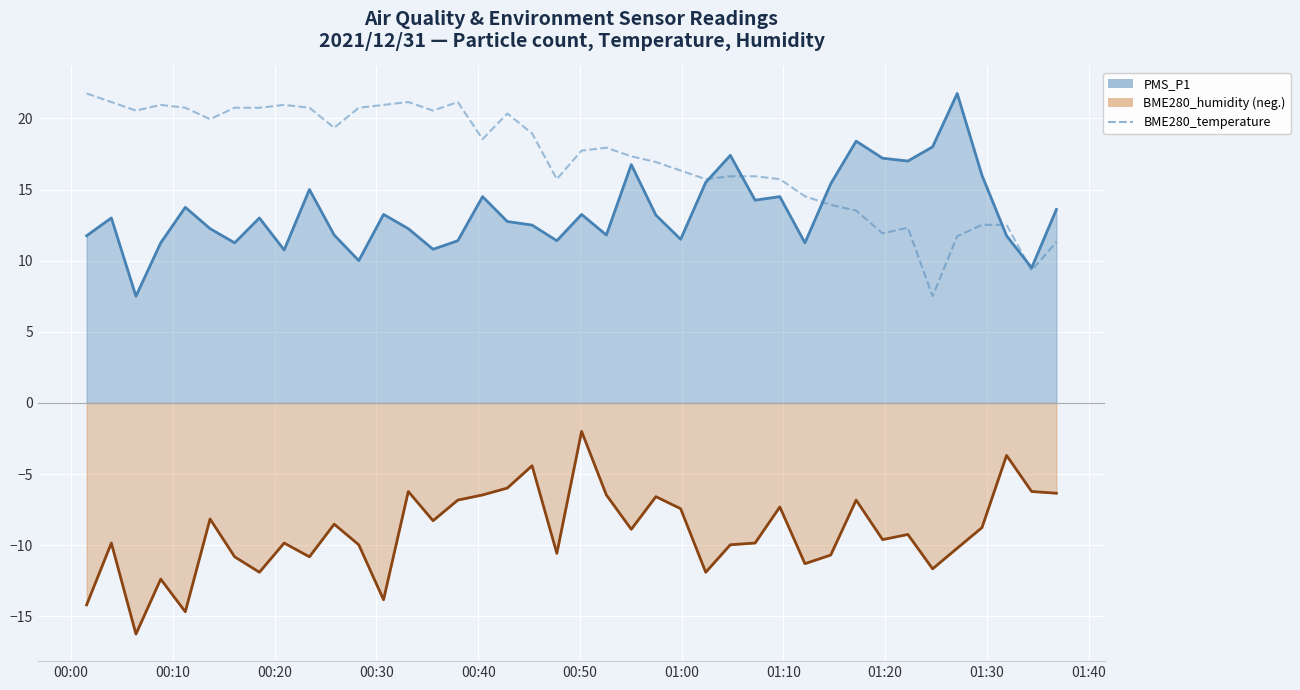

True or false: PMS_P1 line and BME280_humidity line intersect in this chart.

False